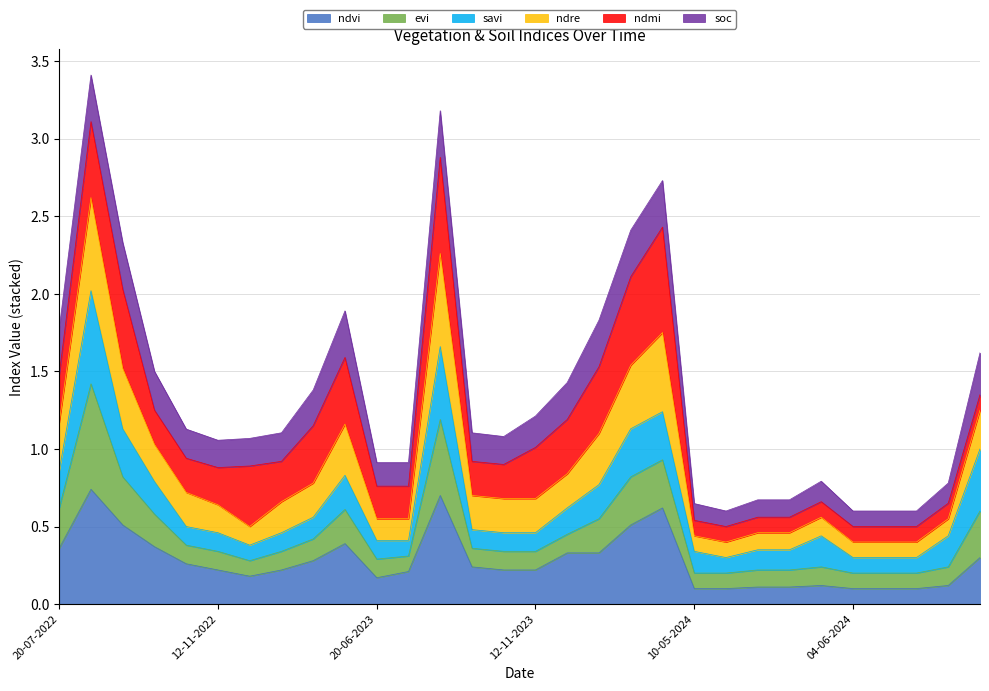

What is the label of the 19th point from the right?

10-07-2023